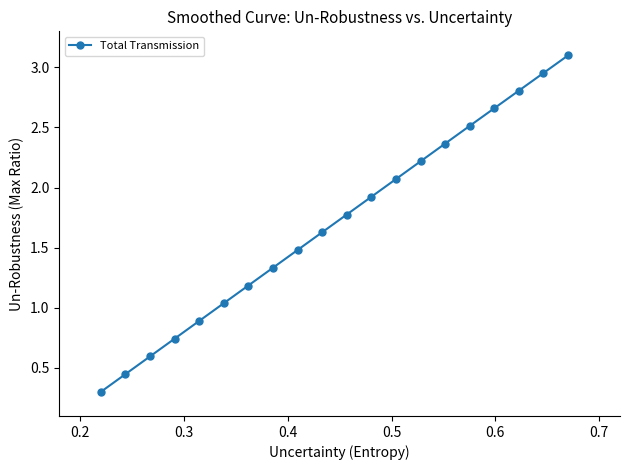

What is the value of the 16th point from the left?

2.5